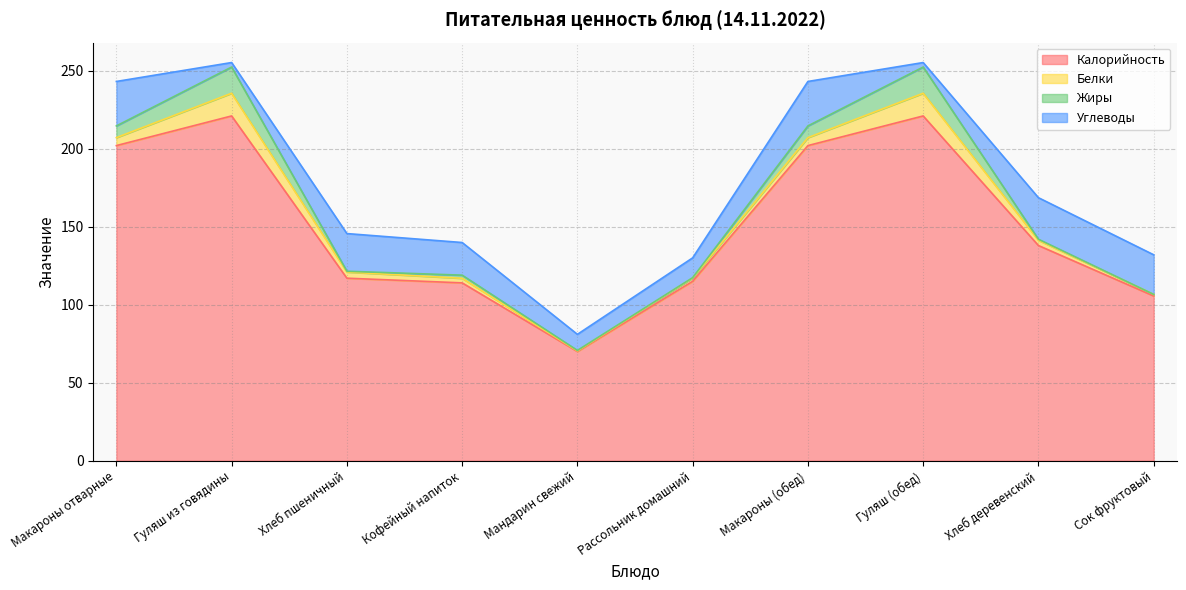

True or false: Углеводы and Калорийность intersect in this chart.

False